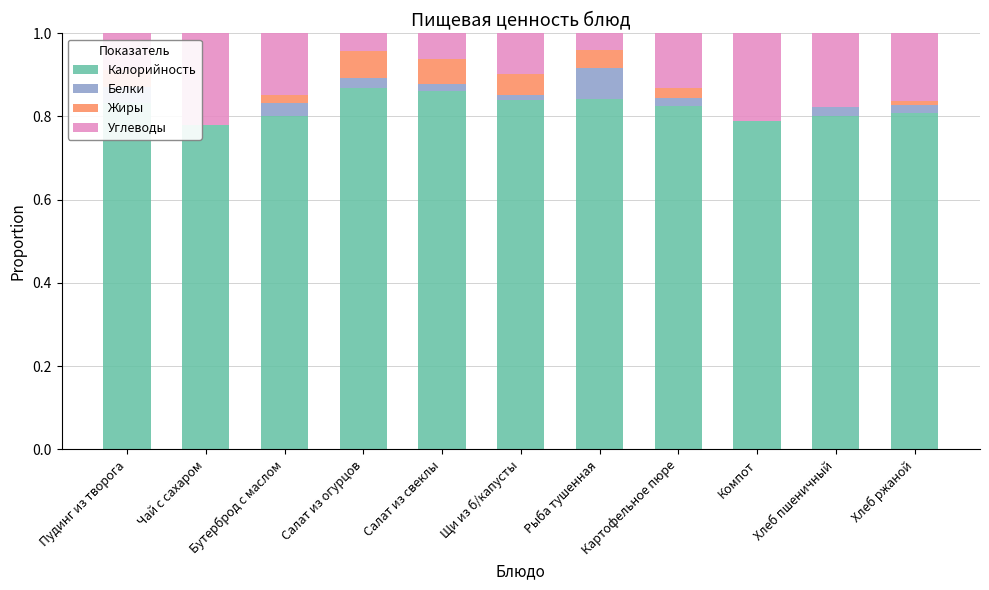

What is the total value across all series at Рыба тушенная?

1.0